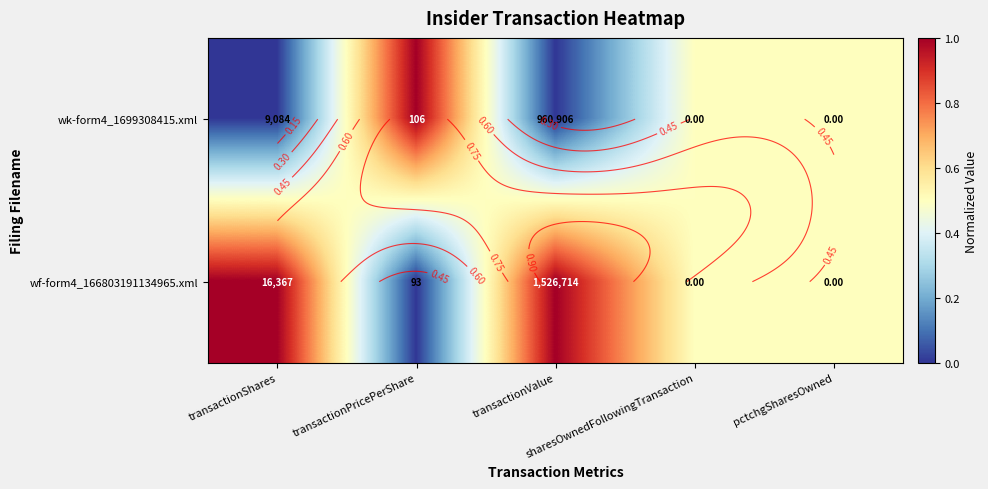

Where is wf-form4_166803191134965.xml nearest to the value 0?

transactionPricePerShare